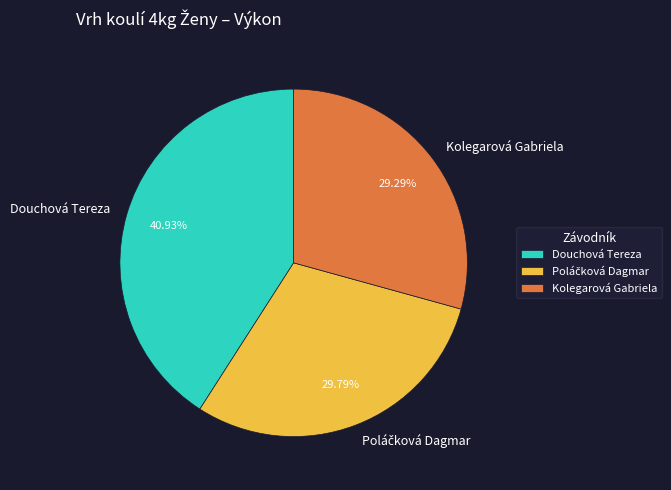

What is the largest slice in the pie chart?

Douchová Tereza